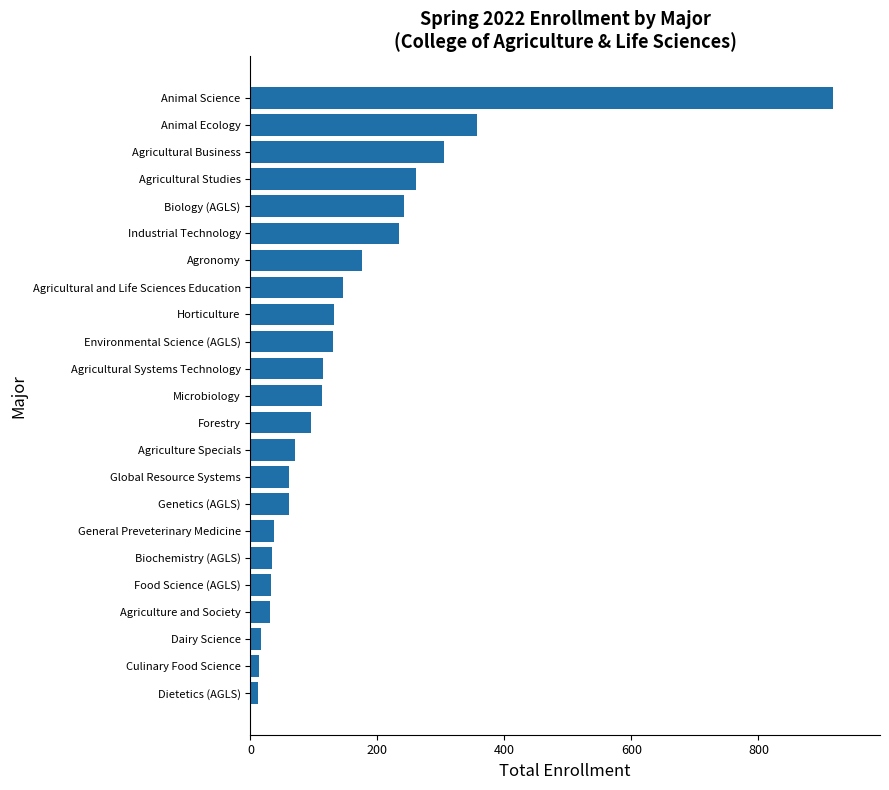

How many distinct data groups are displayed?

1